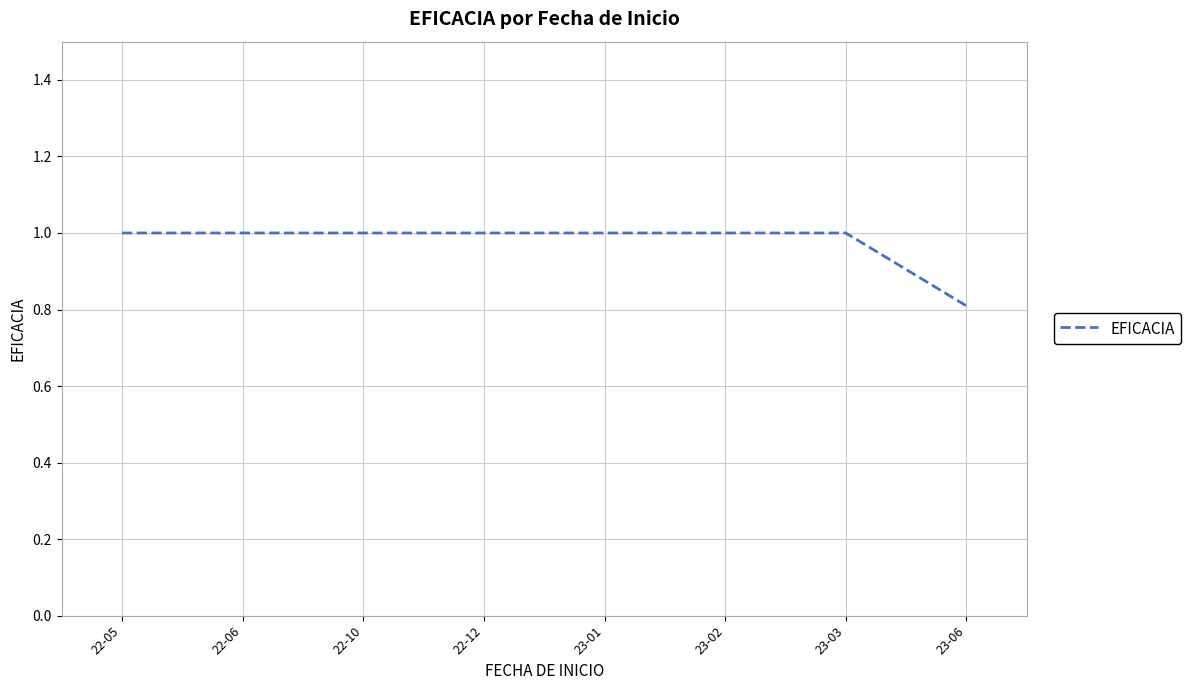

What is the minimum value shown in the chart?

0.8